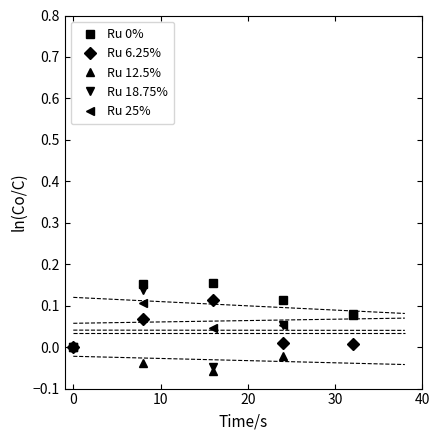

How many interior local peaks does the Ru 25% series have?

1